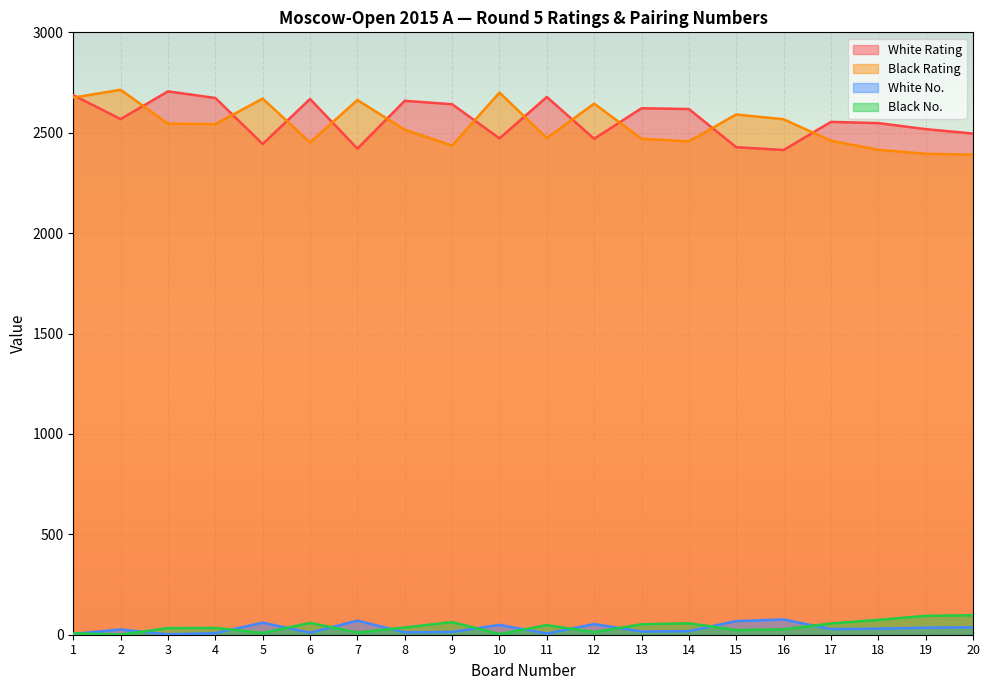

Reading right to left, transcribe all the data shown in this chart.

White Rating: 2496	2518	2548	2554	2414	2428	2618	2622	2470	2678	2472	2642	2659	2421	2668	2444	2673	2706	2568	2687
Black Rating: 2391	2395	2415	2460	2567	2591	2457	2470	2645	2474	2700	2436	2515	2663	2452	2670	2543	2545	2714	2675
White No.: 37	35	30	28	76	68	18	16	53	6	49	14	12	70	10	60	8	2	26	4
Black No.: 97	94	74	56	27	23	57	52	13	48	3	63	36	11	59	9	34	33	1	7